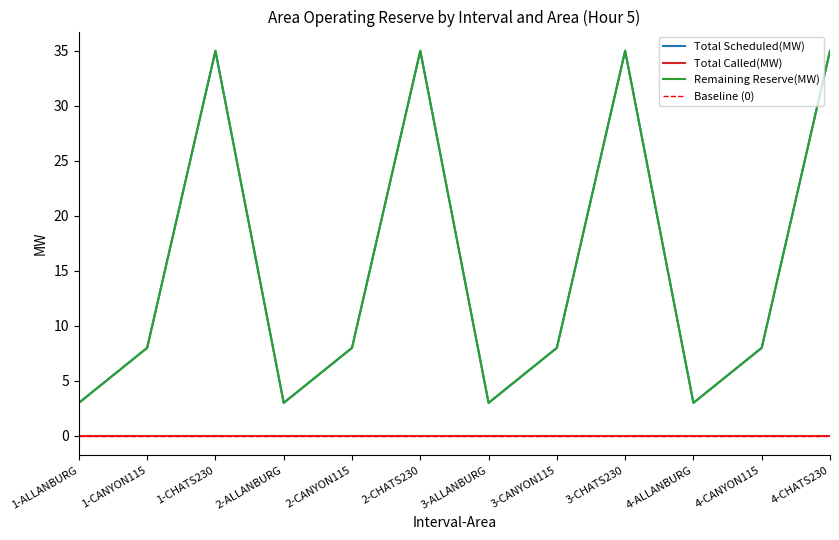

How many lines are shown in the chart?

2